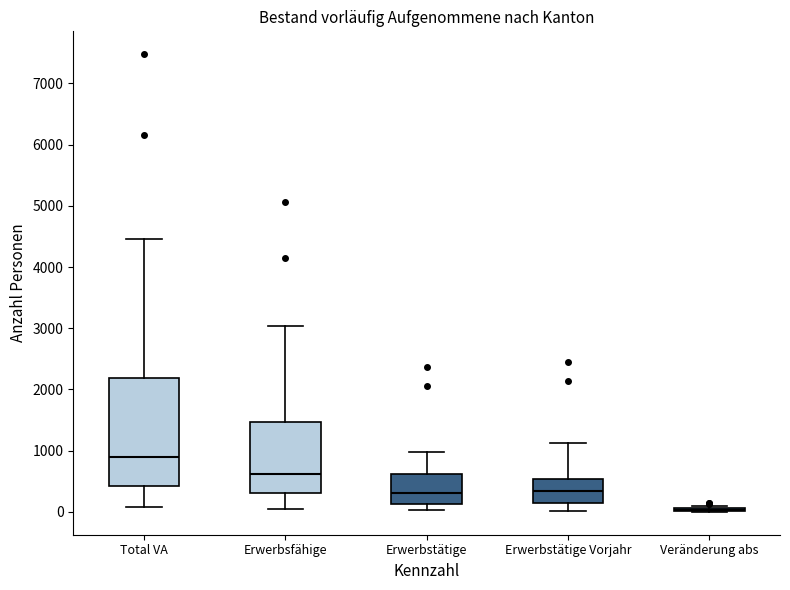

Which box is the tallest, from its lower edge to its upper edge?

Total VA